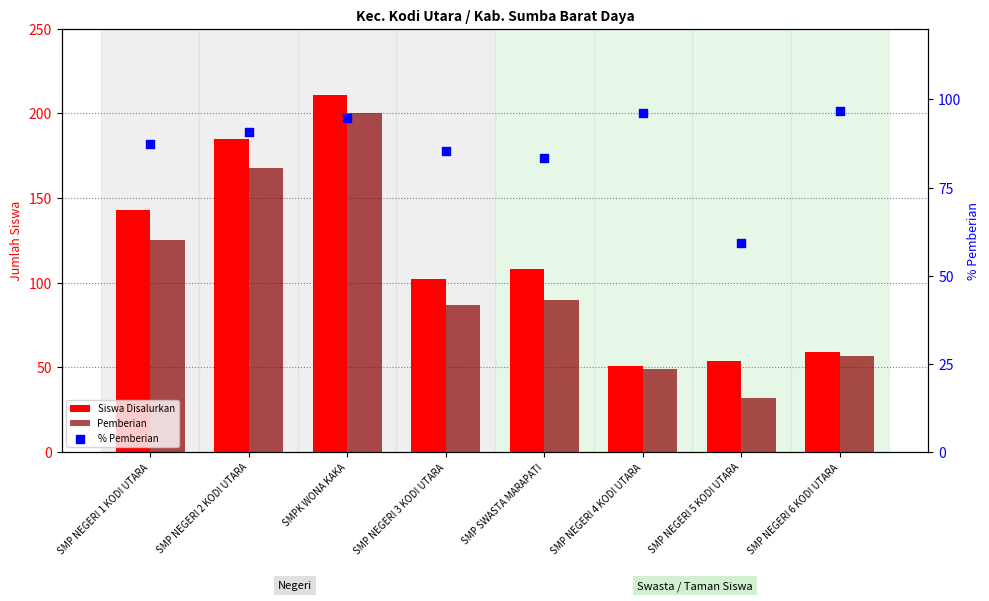

Which series contains the lowest Y value?

Pemberian